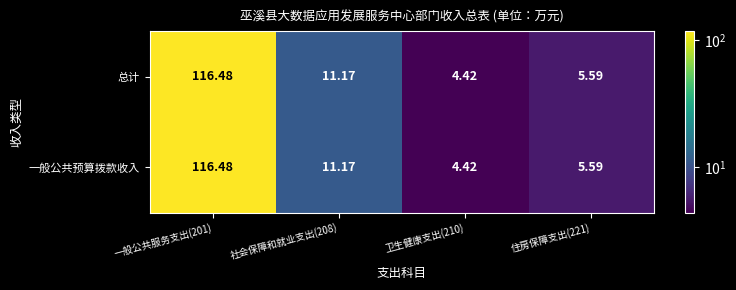

Is the value of 一般公共预算拨款收入 at 住房保障支出(221) greater than the value of 总计 at 社会保障和就业支出(208)?

No